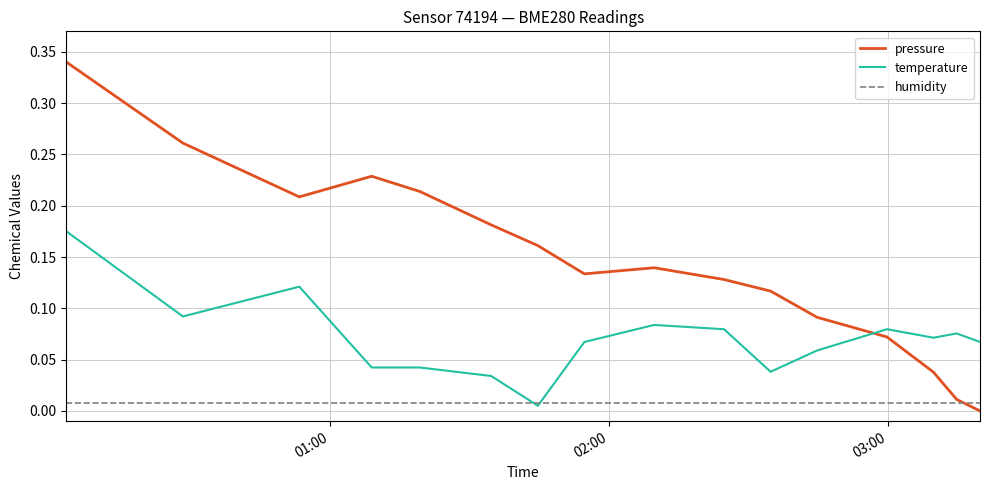

Which series has the largest range (max minus min)?

pressure